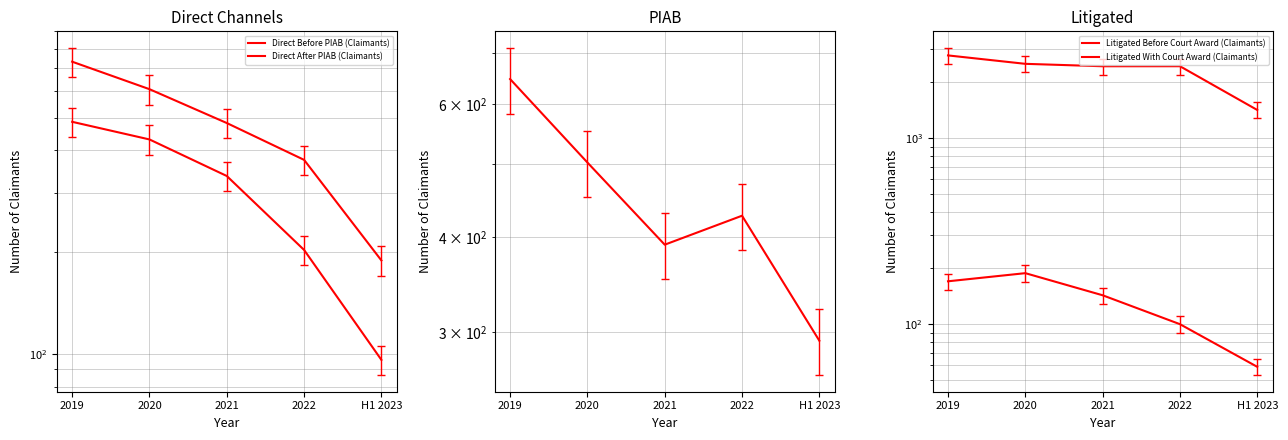

How many data points in Litigated With Court Award (Claimants) are above 143?

2